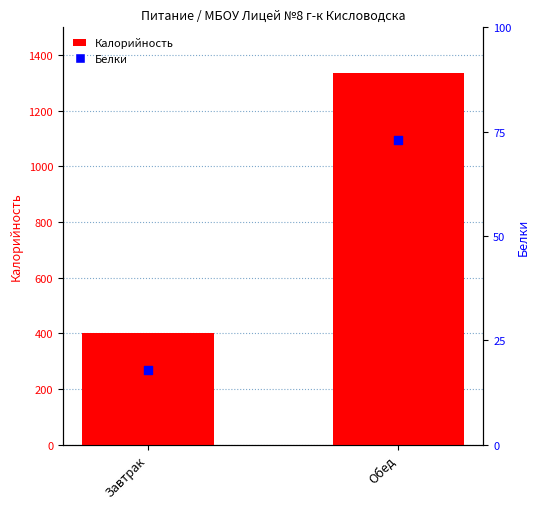

Which series has the largest Y range (max minus min)?

Калорийность